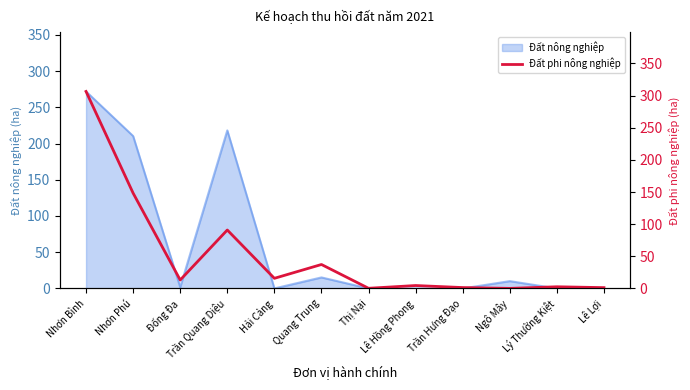

How many points are higher than both their immediate neighbors (excluding endpoints)?

4